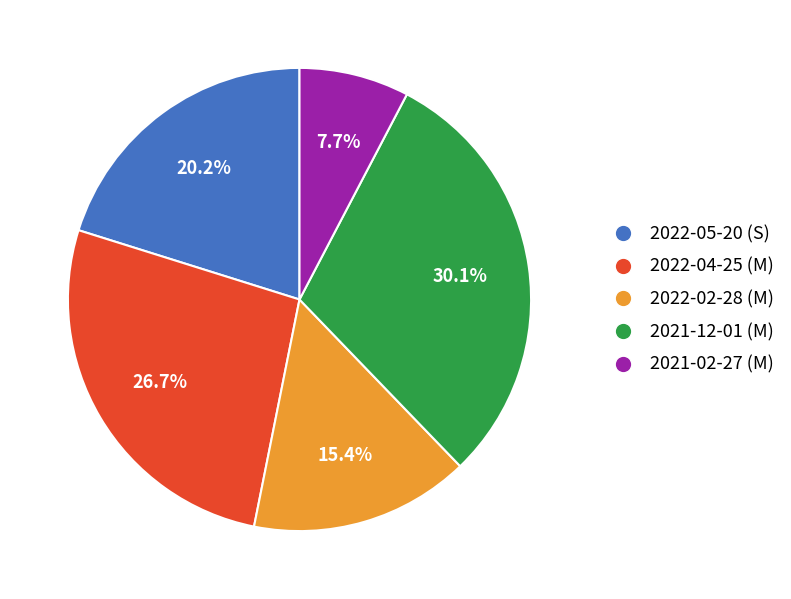

Count the number of slices in the pie.

5